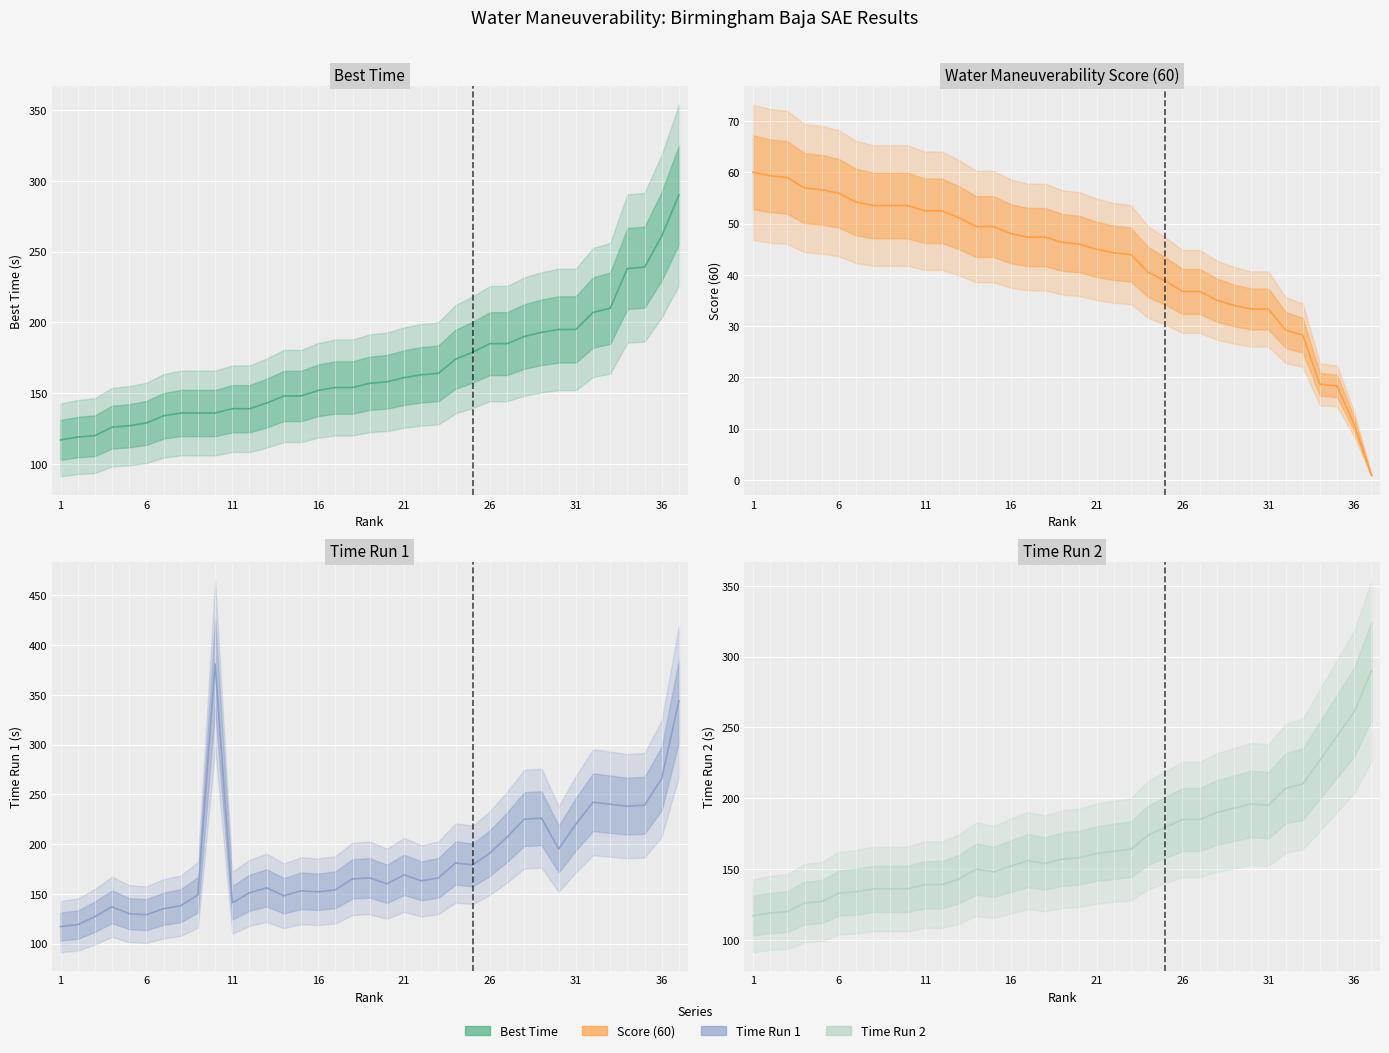

What is the minimum value for Best Time?

117.0